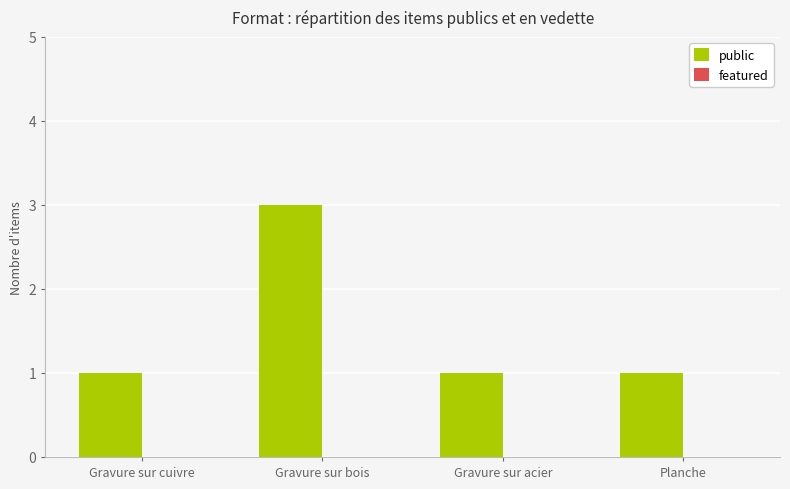

What is the maximum value shown in the chart?

3